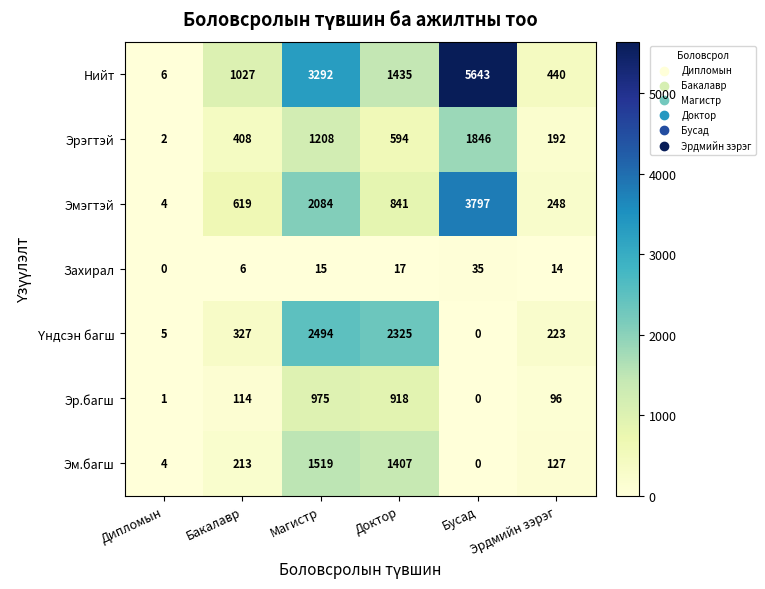

Which series has the widest spread of values?

Нийт